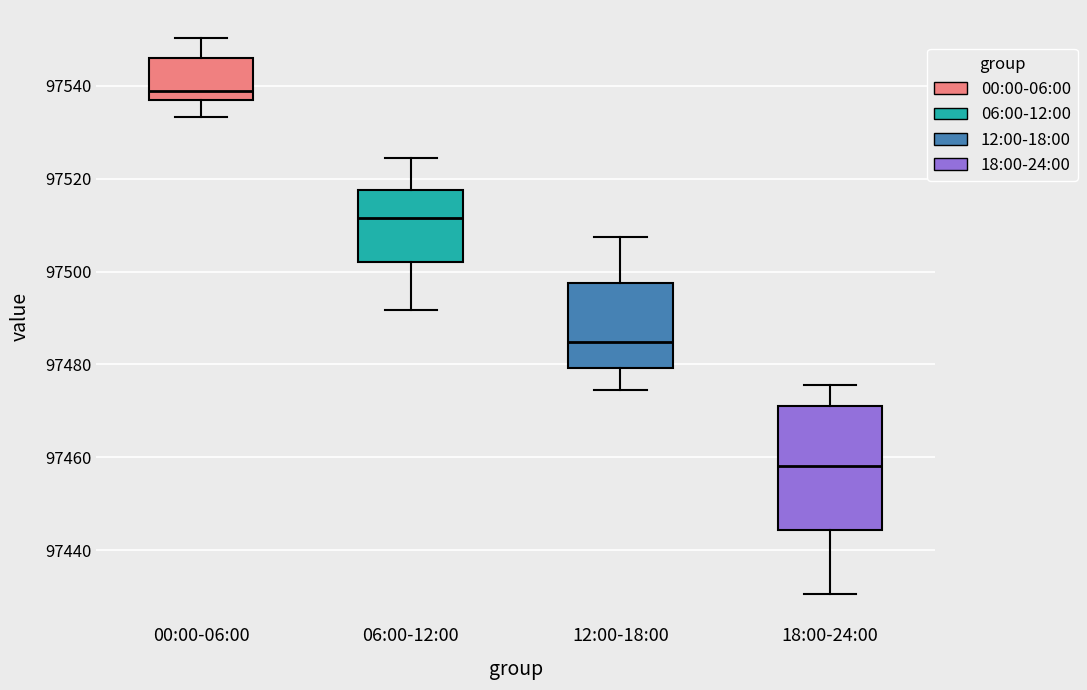

Comparing the boxes themselves (not the whiskers), which one is the tallest?

18:00-24:00